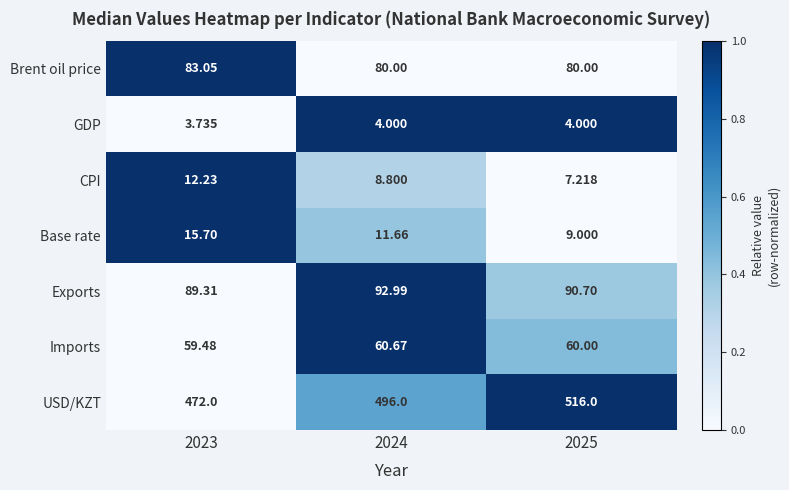

Is the value of Base rate at 2025 greater than the value of GDP at 2025?

Yes